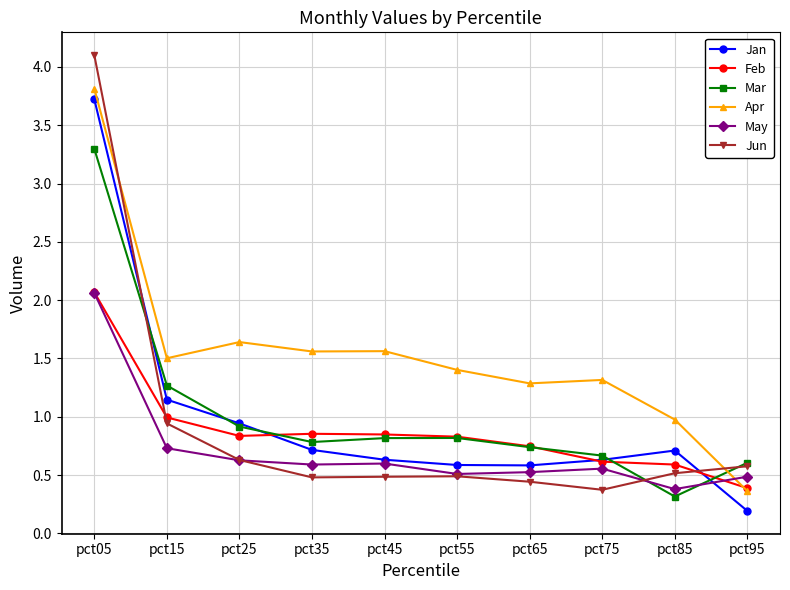

Which category has the highest value in the Jun series?

pct05